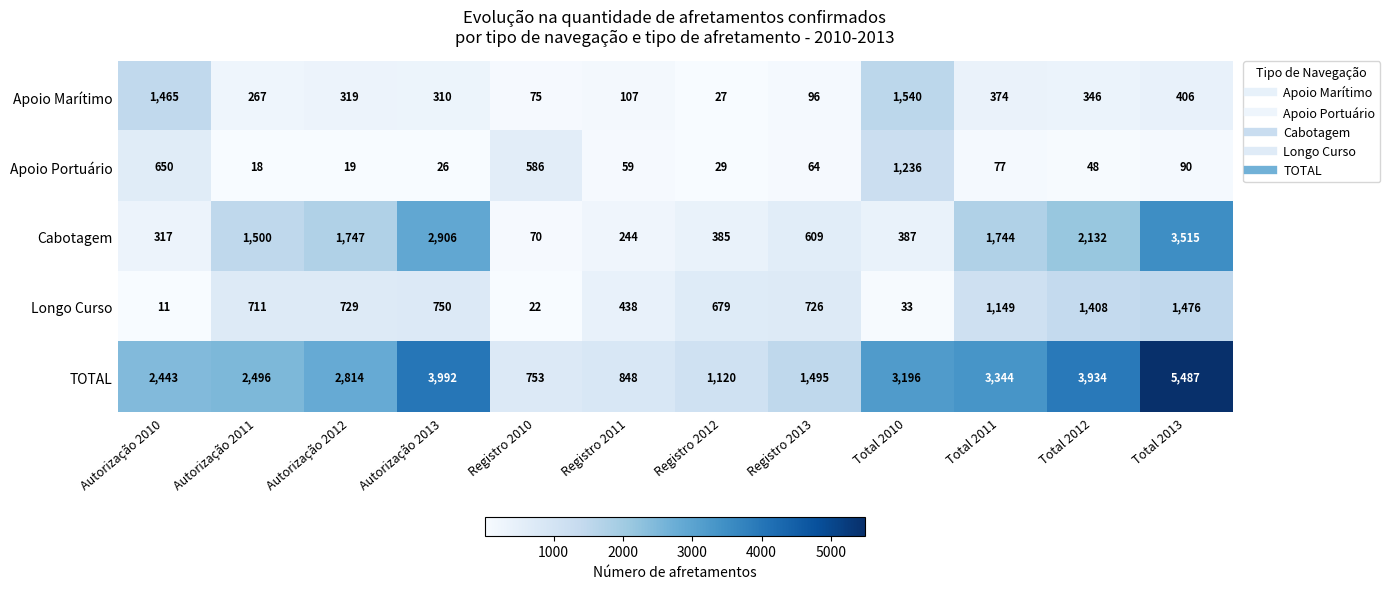

What is the sum of the Apoio Portuário values at Autorização 2010 and Total 2011?

727